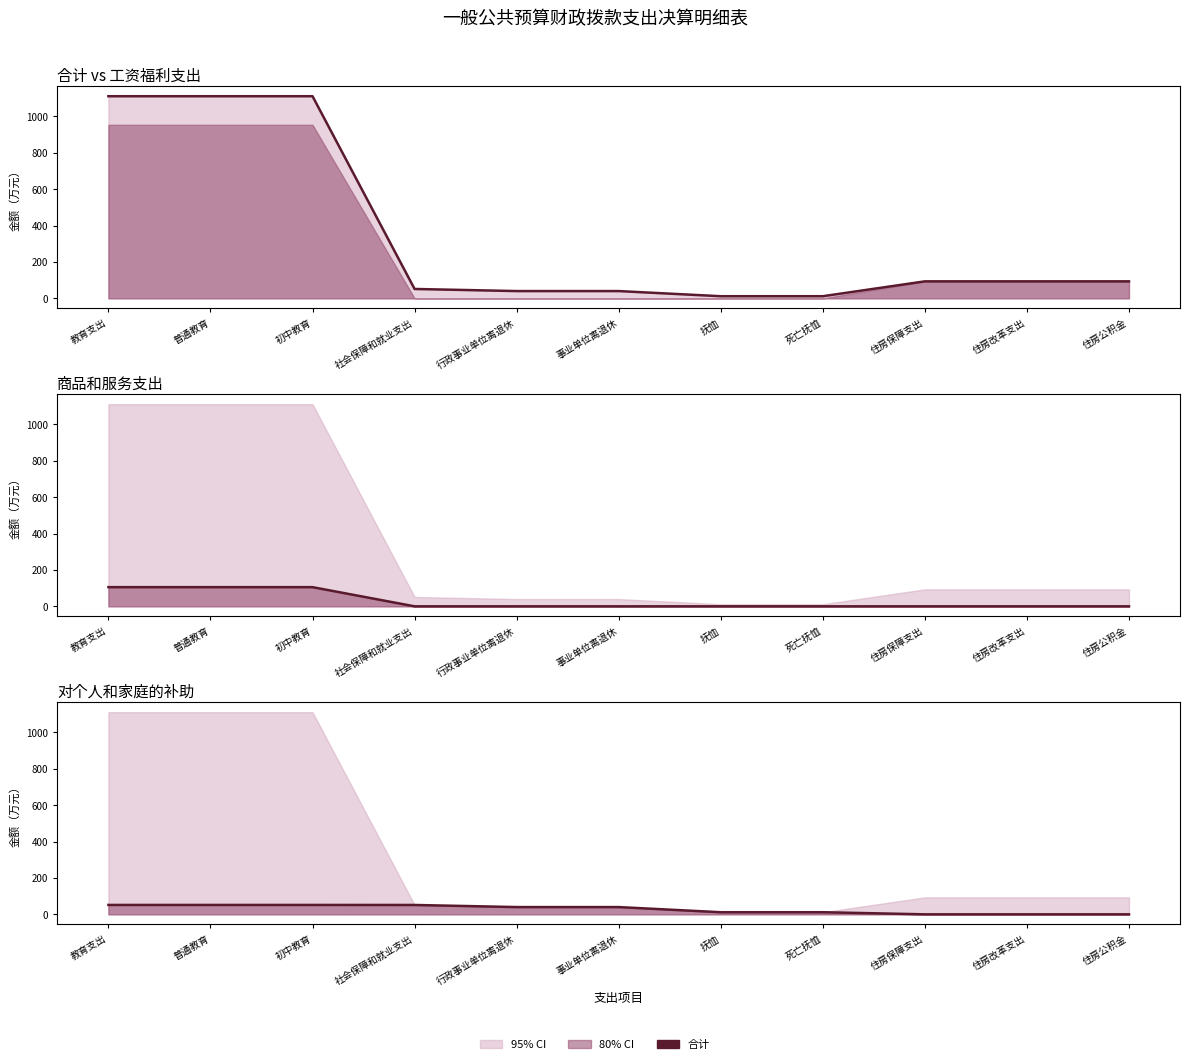

Count the number of categories in the chart.

11